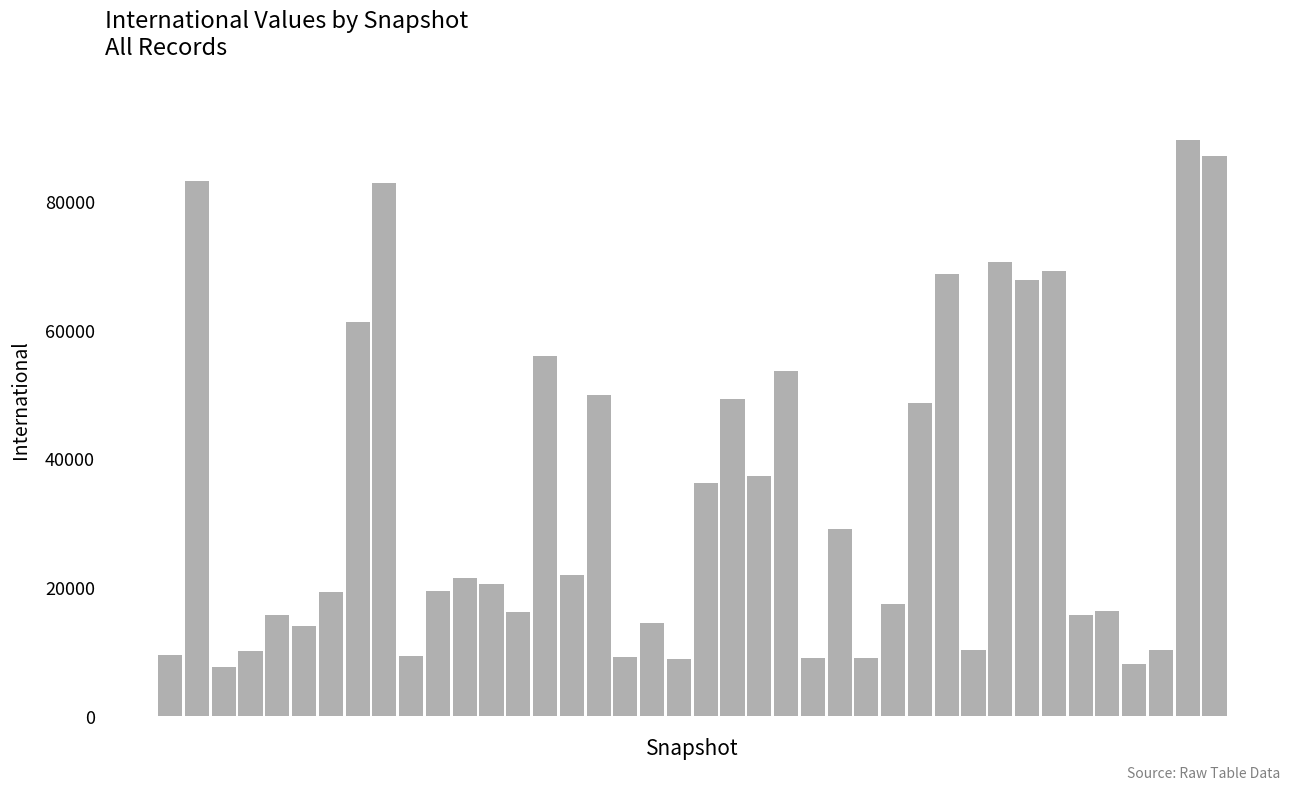

What is the maximum value shown in the chart?

89589